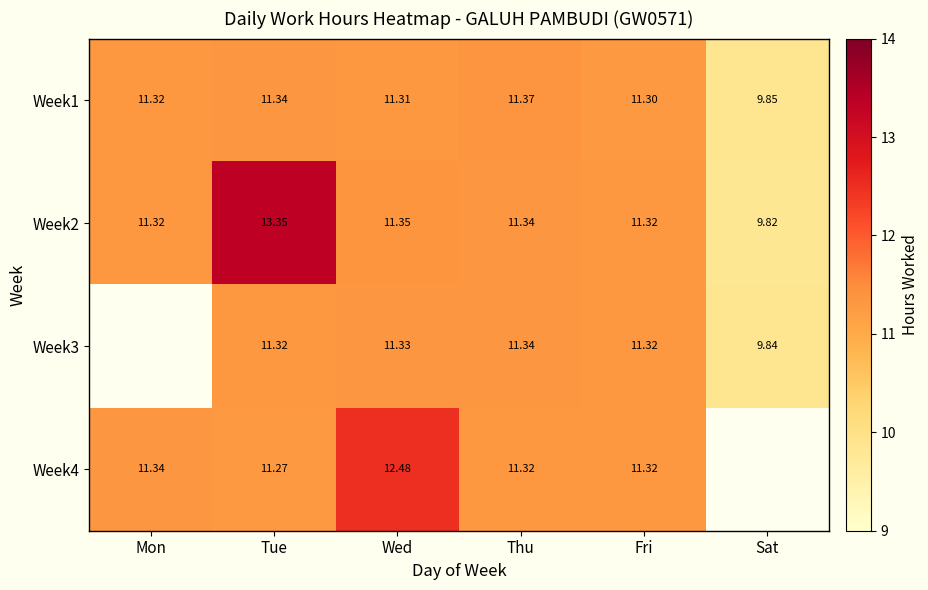

How many data points does each series have?

6